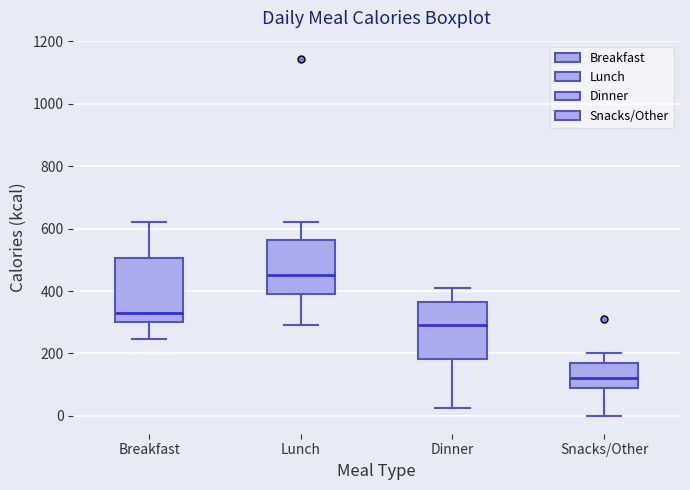

Where does the lower whisker of the box for Breakfast end on the y-axis? The values are not printed on the chart, so give them approximately, as read against the axis.

240